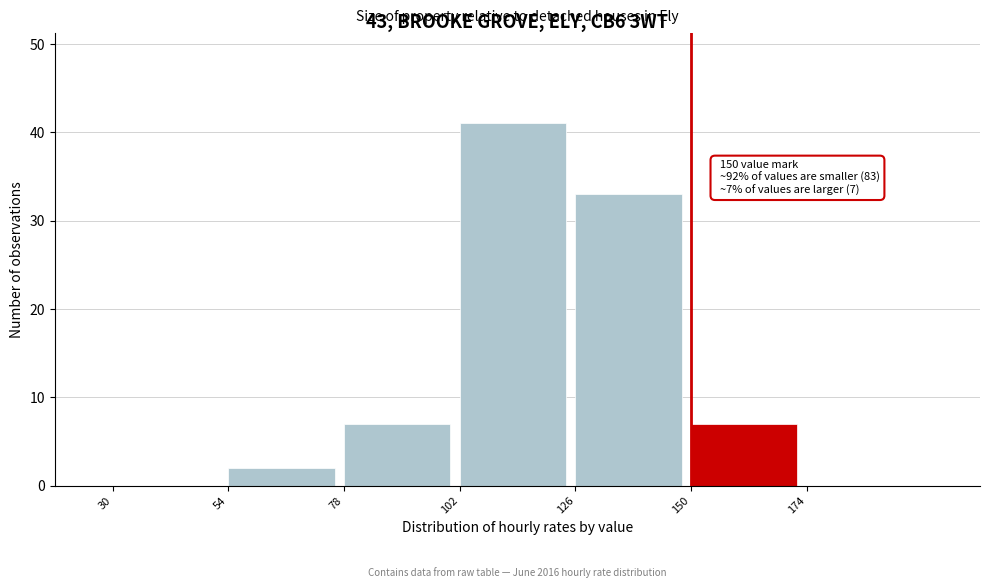

Which range on the x-axis has the tallest bar?

102 to 126